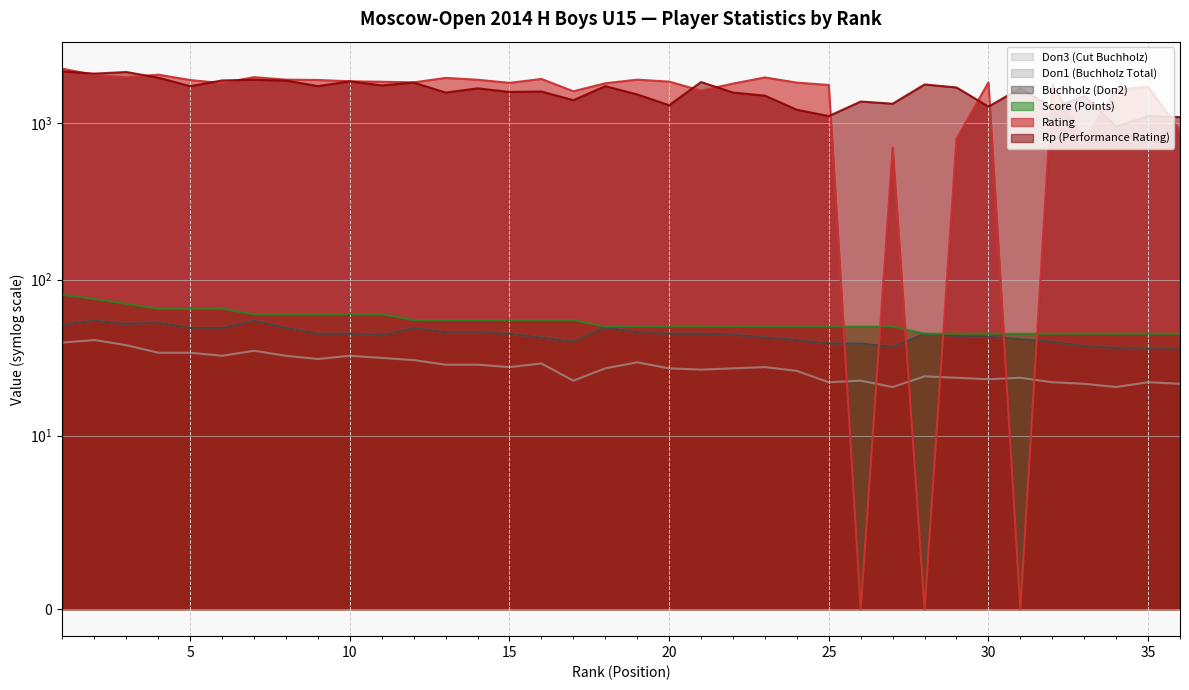

Which series ends up on top after the final intersection of Rating and Score (Points)?

Rating